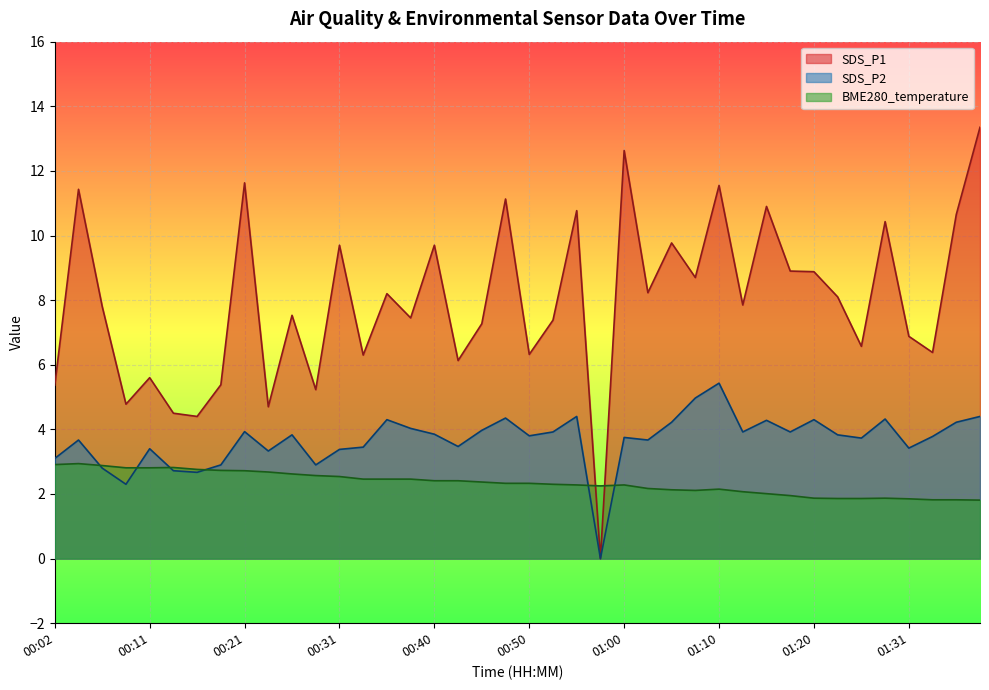

What are all the series names shown in the legend?

SDS_P1, SDS_P2, BME280_temperature